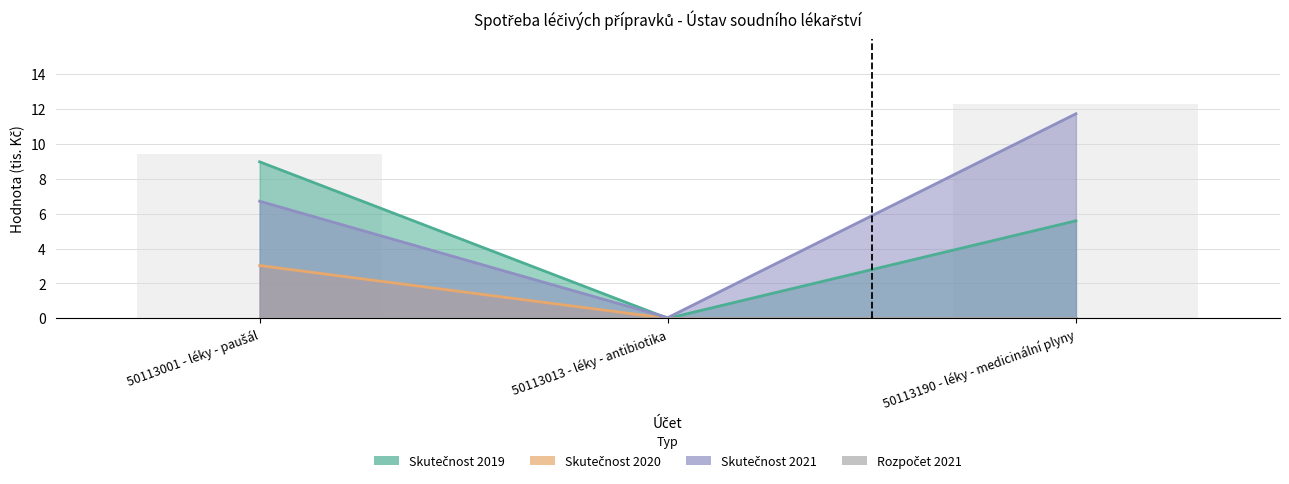

What is the label of the 1st bar from the right?

50113190 - léky - medicinální plyny